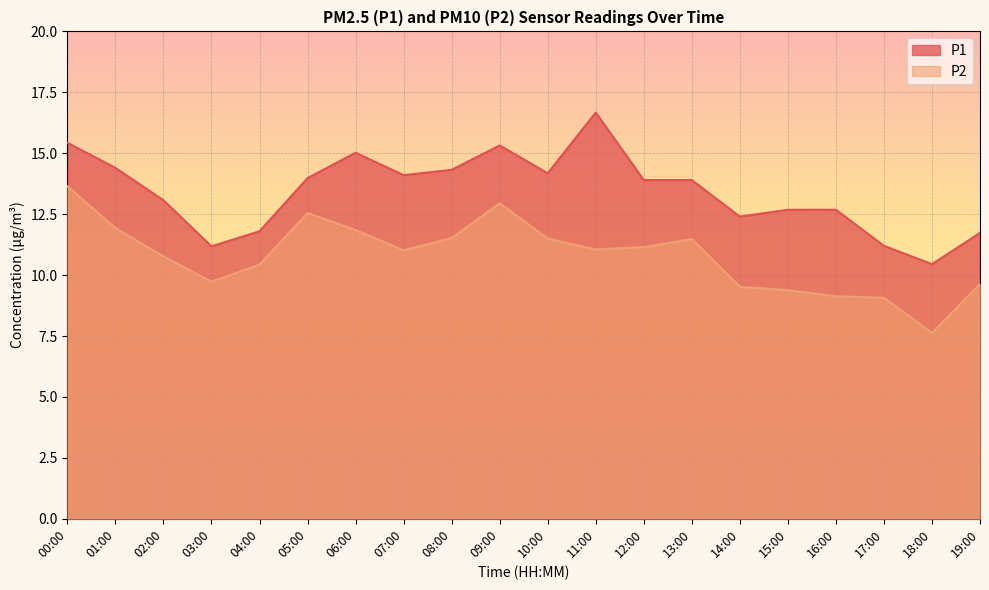

List the labels in order of P2 value, smallest first.

18:00, 17:00, 16:00, 15:00, 14:00, 19:00, 03:00, 04:00, 02:00, 07:00, 11:00, 12:00, 13:00, 10:00, 08:00, 06:00, 01:00, 05:00, 09:00, 00:00